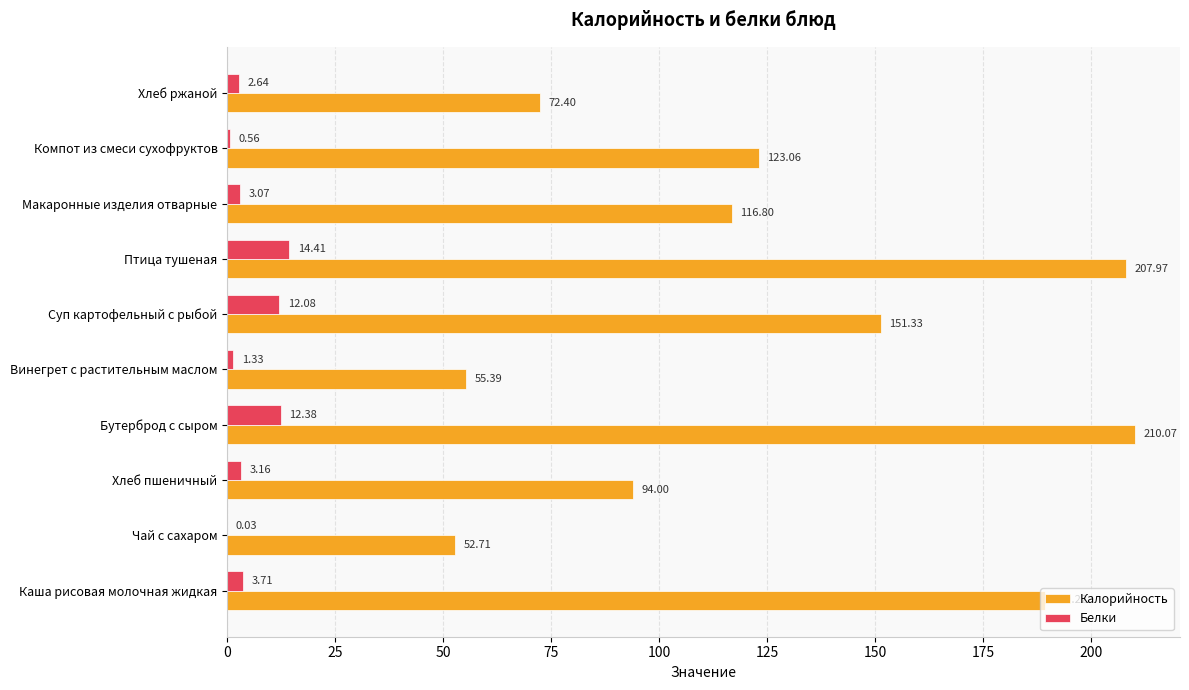

What is the sum of the Калорийность values at Бутерброд с сыром and Суп картофельный с рыбой?

361.4